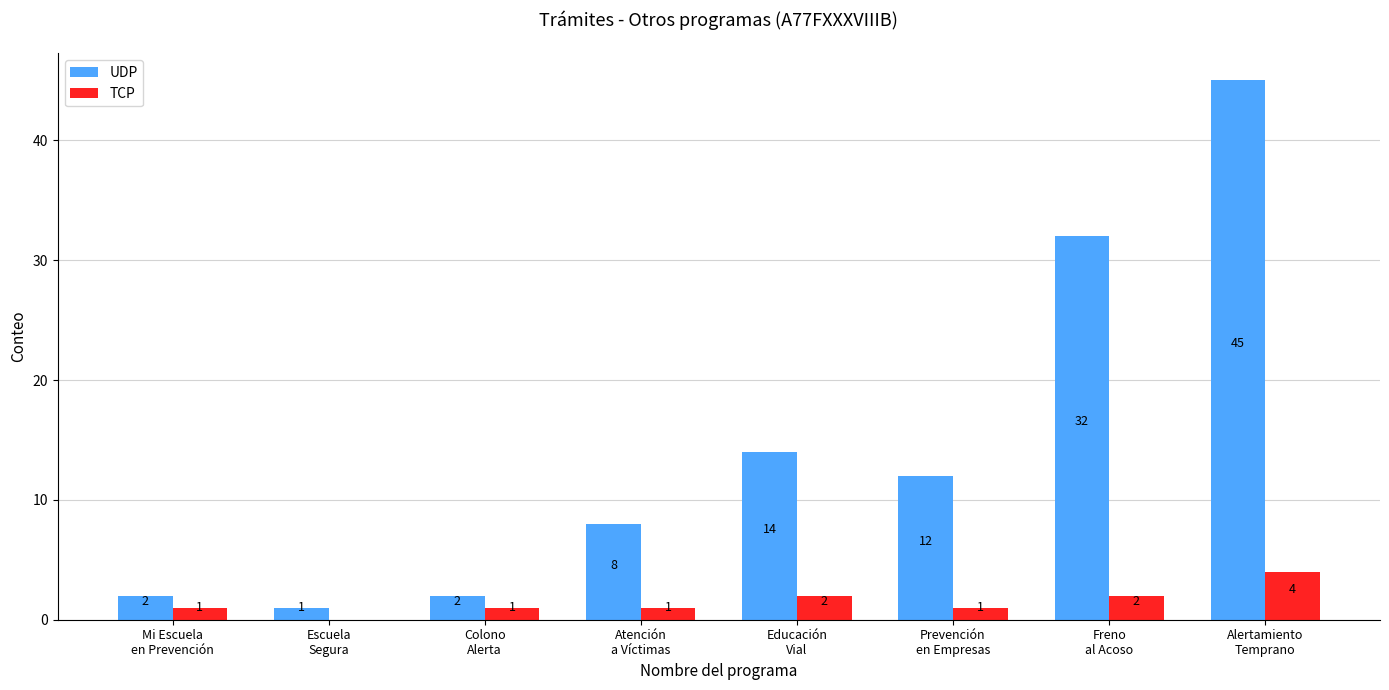

What is the greatest value displayed?

45